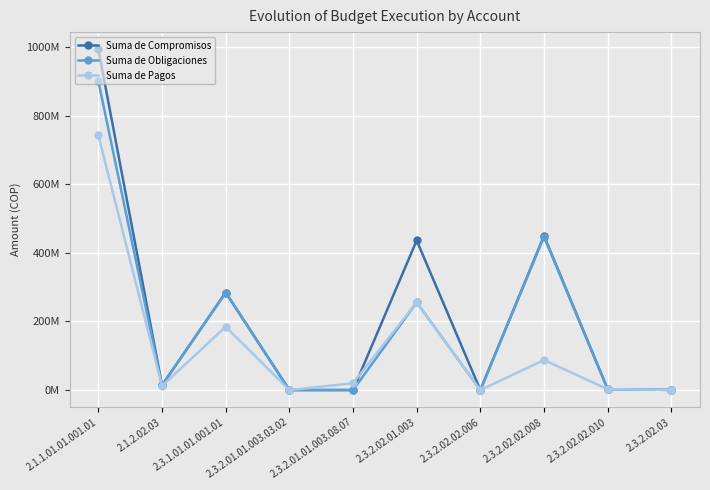

Is this an area chart (filled region under the line)?

No